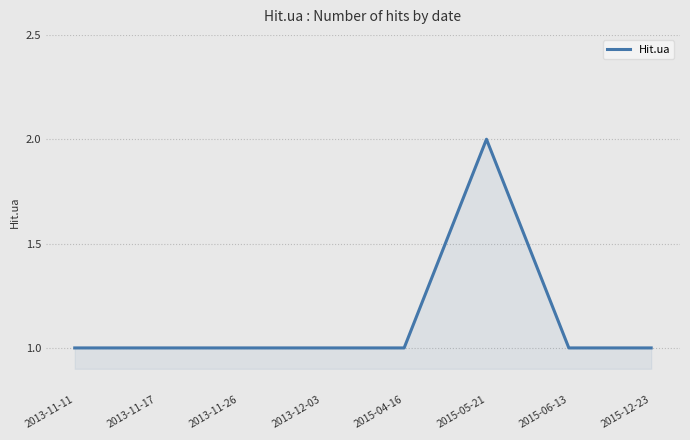

True or false: the data shows 1 at 2015-04-16.

True